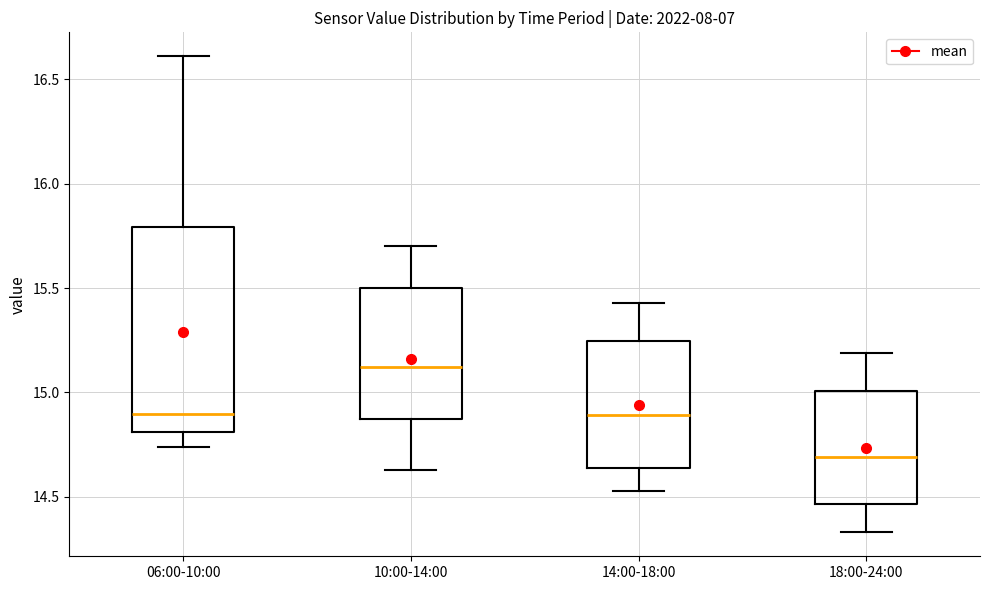

Reading left to right, read every box against the y-axis: the position of its median line, the range the box covers, and the ends of its whiskers. The values are not printed on the chart, so give them approximately, as read against the axis.

06:00-10:00: median 14.90, box 14.80 to 15.80, whiskers 14.75 to 16.60
10:00-14:00: median 15.10, box 14.90 to 15.50, whiskers 14.65 to 15.70
14:00-18:00: median 14.90, box 14.65 to 15.25, whiskers 14.55 to 15.45
18:00-24:00: median 14.70, box 14.45 to 15.00, whiskers 14.35 to 15.20